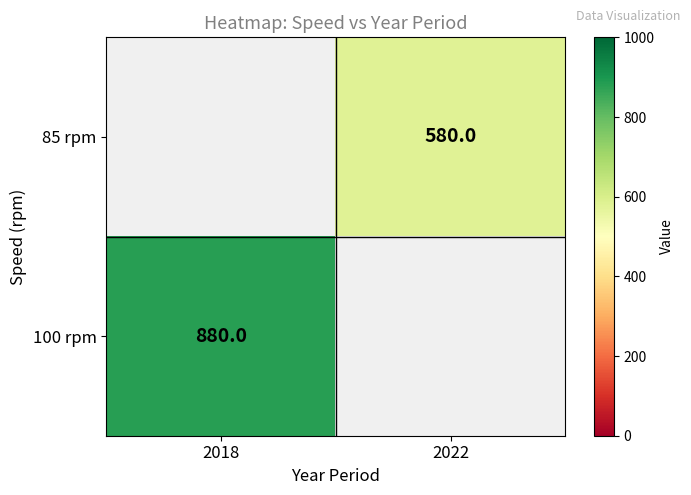

Count the number of data series in this chart.

2